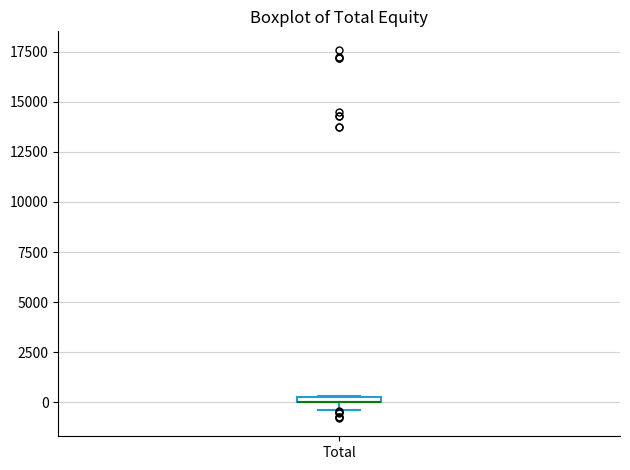

Where is the upper edge of the box for Total on the y-axis? The values are not printed on the chart, so give them approximately, as read against the axis.

500